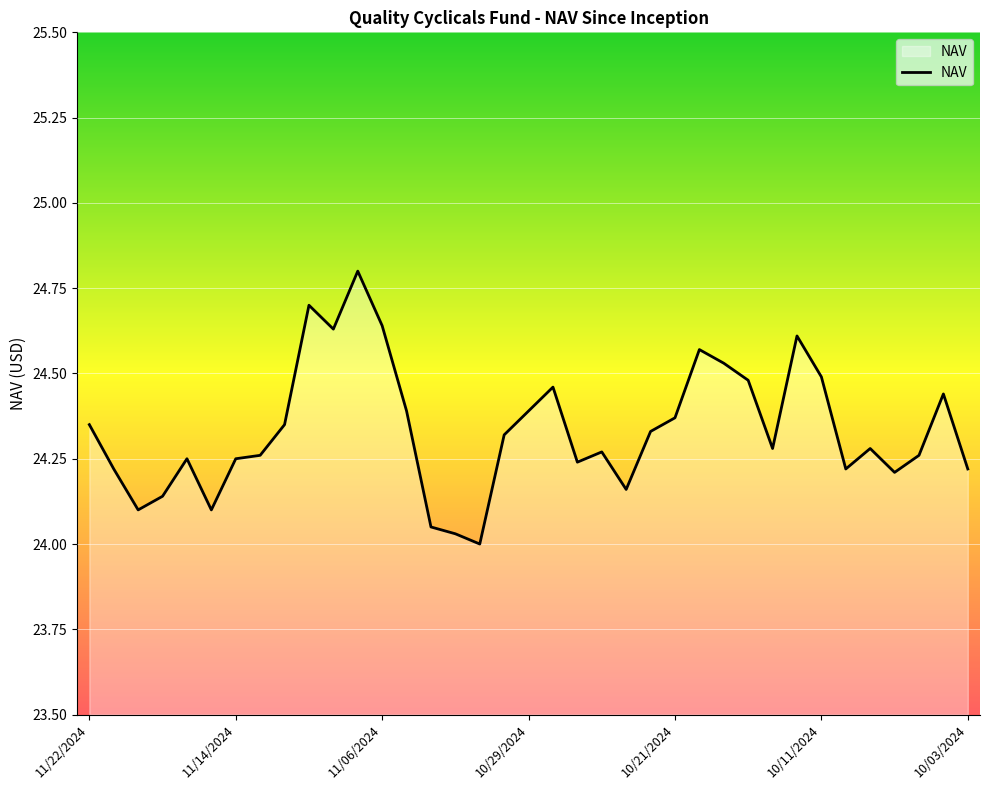

What is the difference between the maximum and minimum values?

0.8